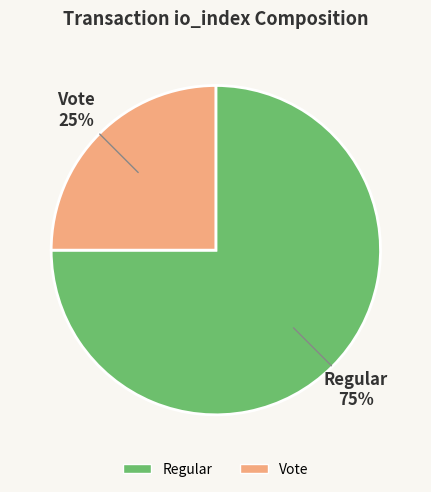

To the nearest percent, what is the difference between the largest and smallest slice percentages?

50%